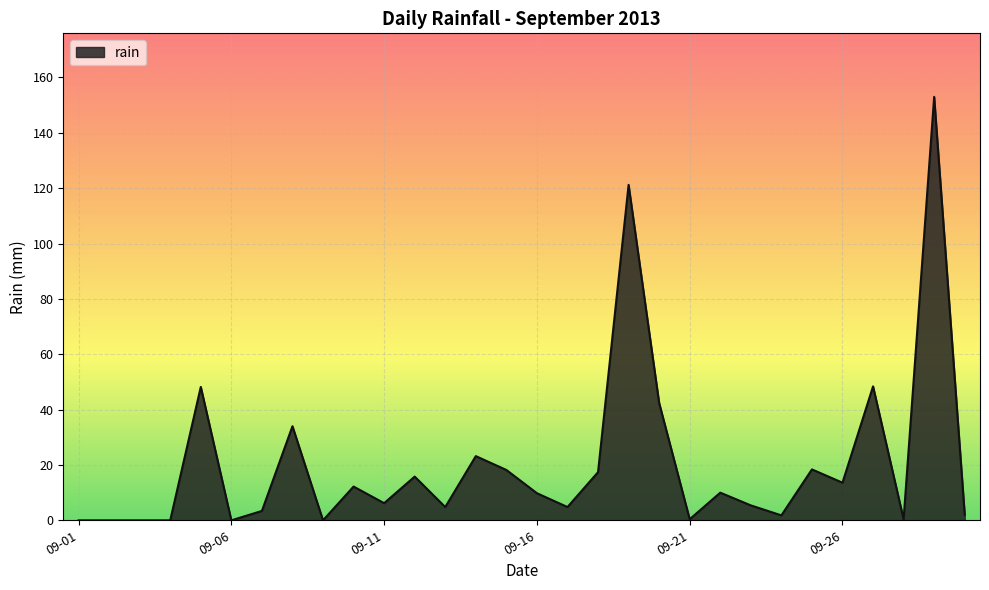

What is the greatest value displayed?

153.0